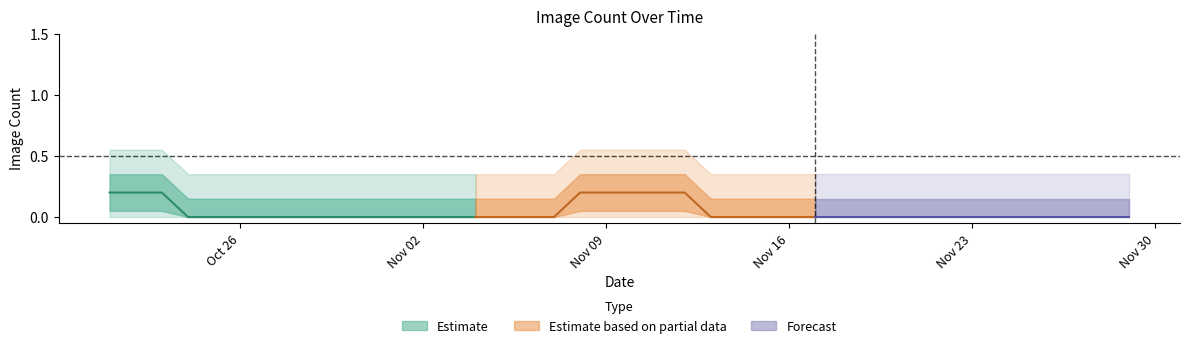

True or false: the data shows 1 at 2020-11-19.

False